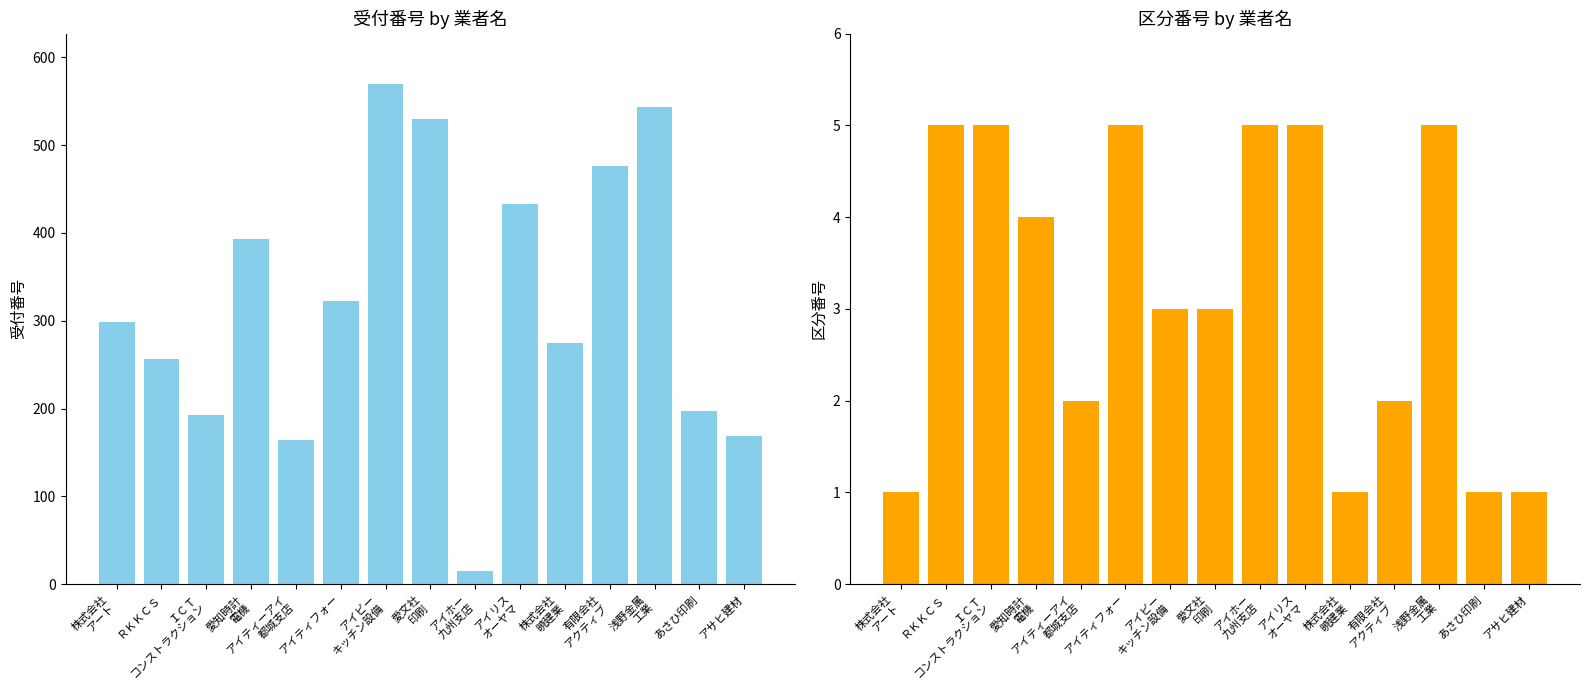

How many bars are there in total?

30